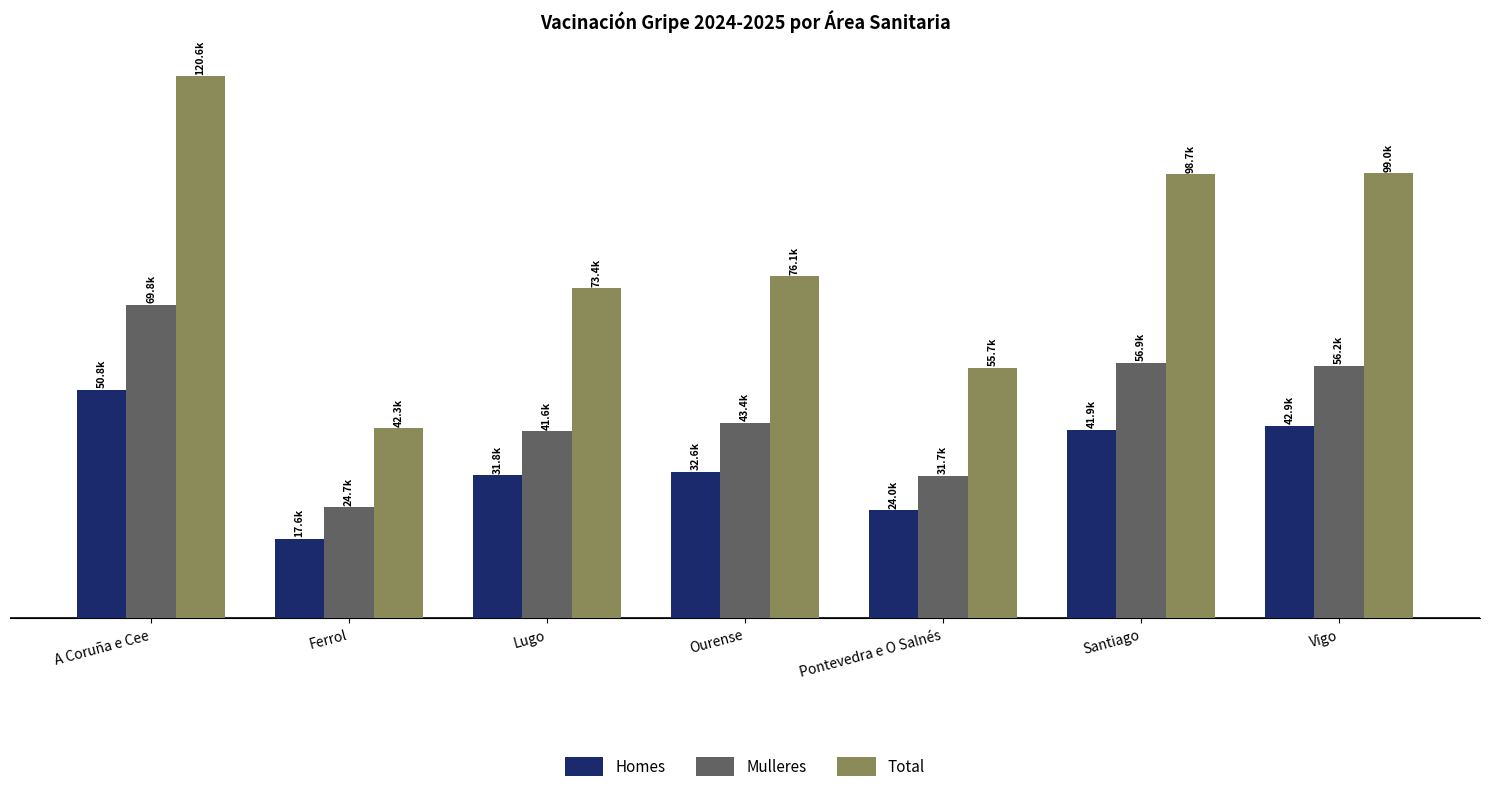

Does the chart contain any negative values?

No